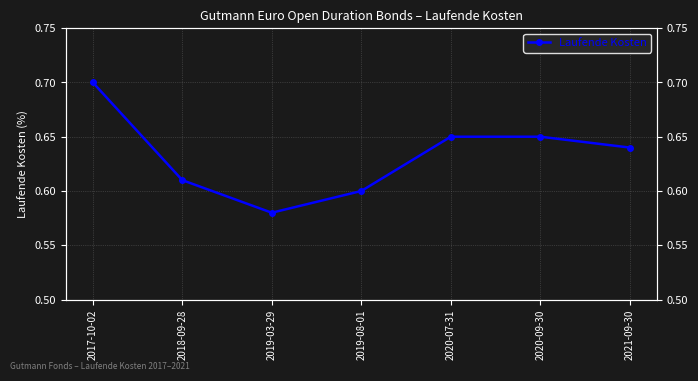

Reading left to right, what are all the values shown in this chart?

2017-10-02=0.7	2018-09-28=0.6	2019-03-29=0.6	2019-08-01=0.6	2020-07-31=0.7	2020-09-30=0.7	2021-09-30=0.6